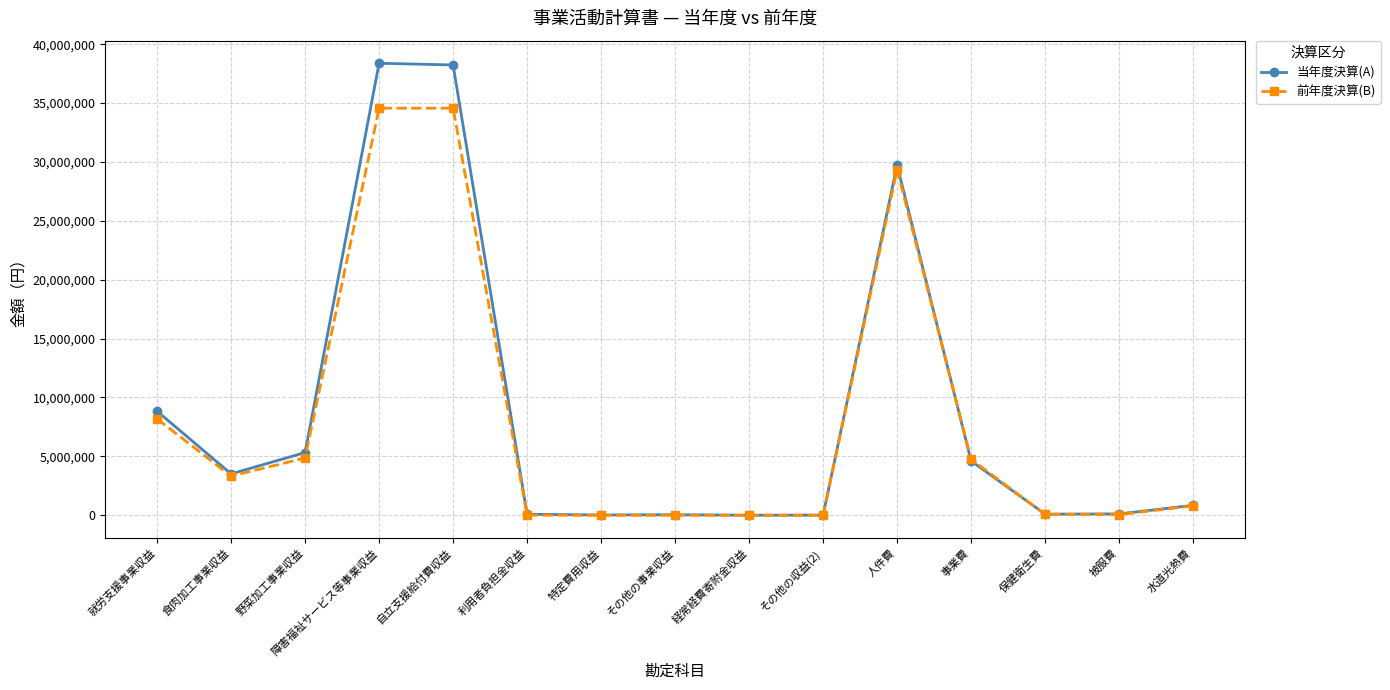

At which category does 前年度決算(B) reach its first local valley?

食肉加工事業収益